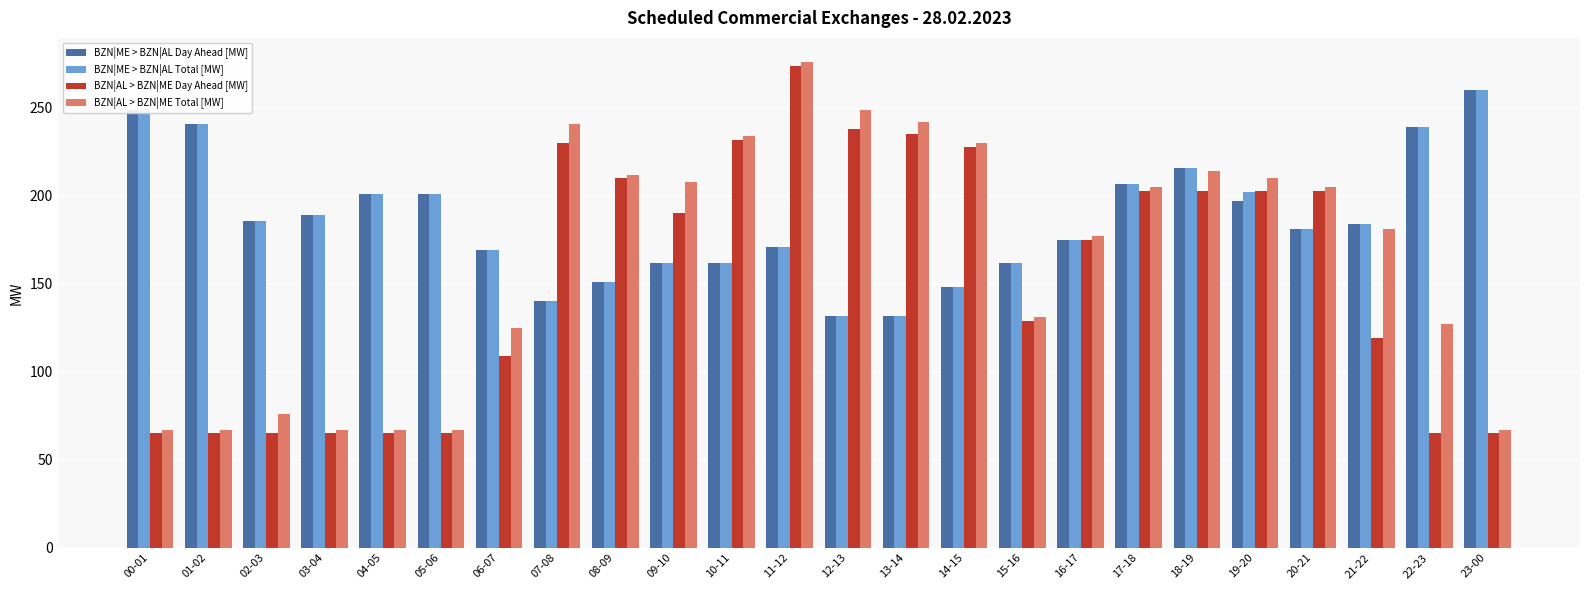

What is the sum of the BZN|ME > BZN|AL Day Ahead [MW] values at 05-06 and 07-08?

341